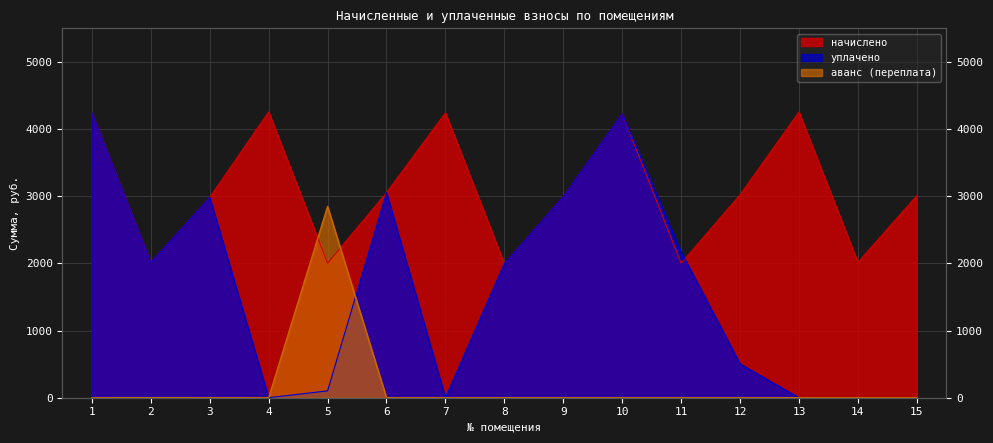

Reading right to left, extract all data points from this chart.

начислено: 15=3008.3	14=2016.1	13=4254.8	12=3021.0	11=2003.4	10=4229.4	9=2995.6	8=1997.0	7=4242.1	6=3052.8	5=2003.4	4=4254.8	3=2982.8	2=2016.1	1=4242.1
уплачено: 15=0.0	14=0.0	13=0.0	12=503.5	11=2170.3	10=4229.4	9=2995.6	8=1997.0	7=0.0	6=3052.8	5=102.0	4=0.0	3=2982.8	2=2016.1	1=4242.1
аванс (переплата): 15=0.0	14=0.0	13=0.0	12=0.0	11=0.0	10=0.0	9=0.0	8=0.0	7=0.0	6=0.0	5=2847.2	4=0.0	3=0.0	2=0.4	1=0.0